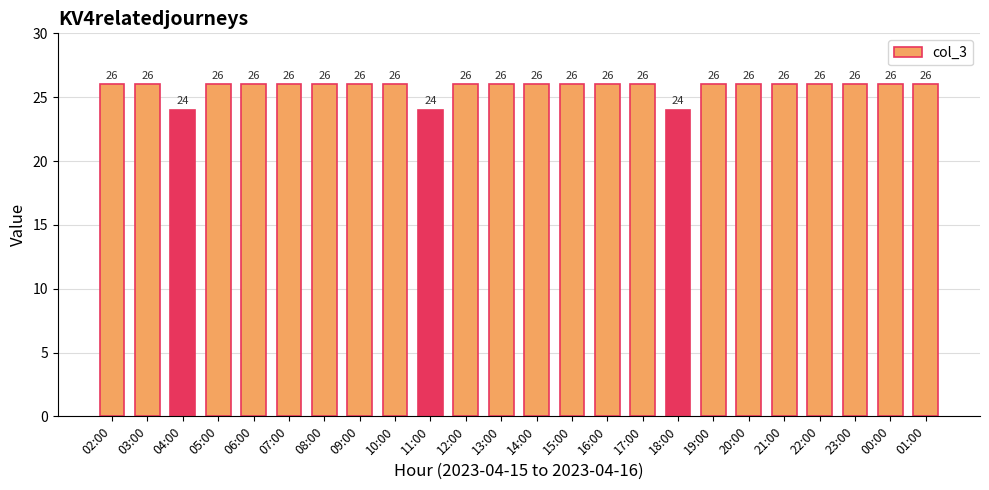

What is the smallest value displayed?

24